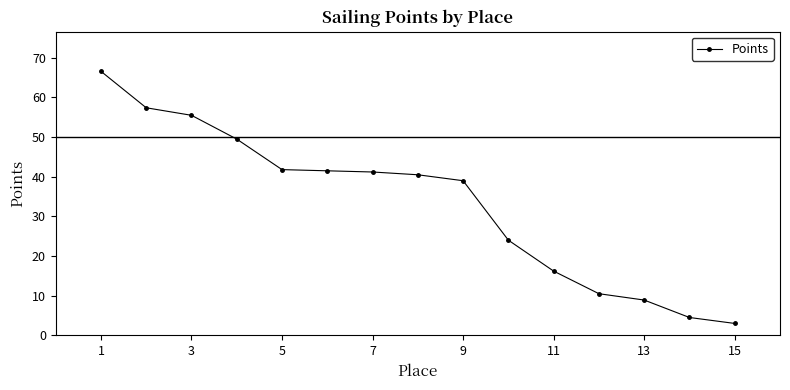

What is the difference between the maximum and minimum values?

63.6